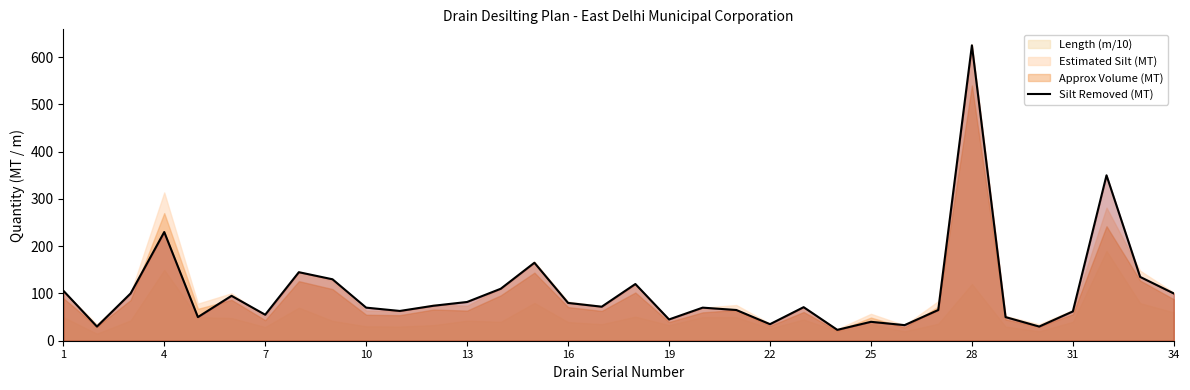

The Silt Removed (MT) series shows 45 at 19. True or false?

True